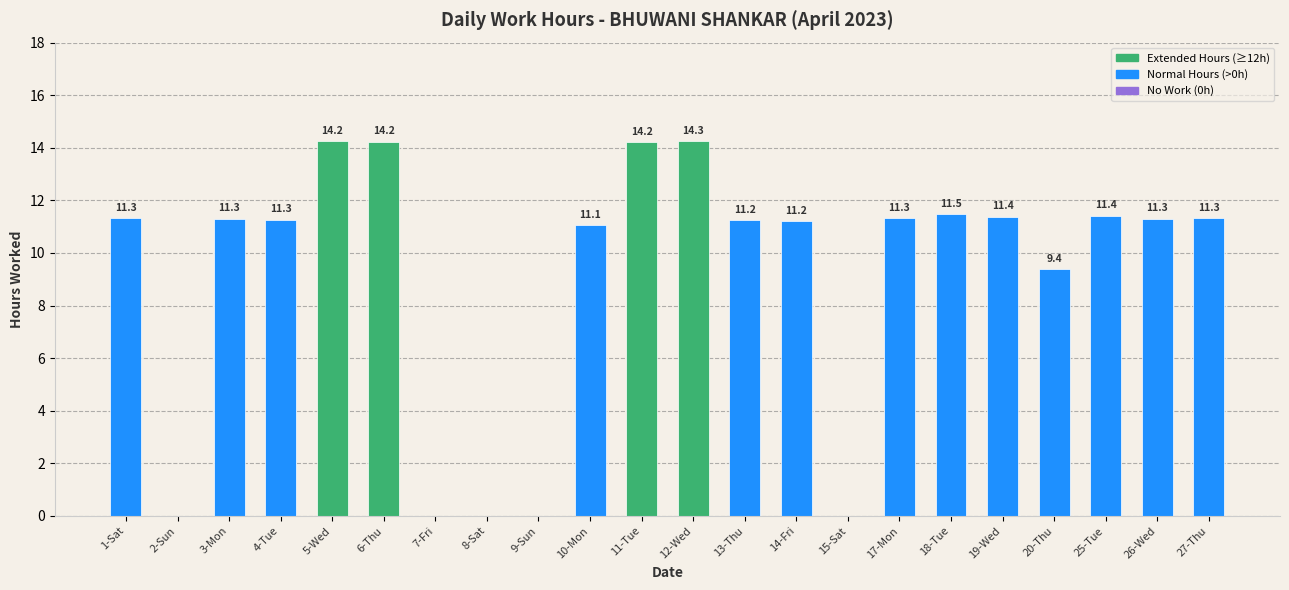

The value at 20-Thu is 9.4. True or false?

True